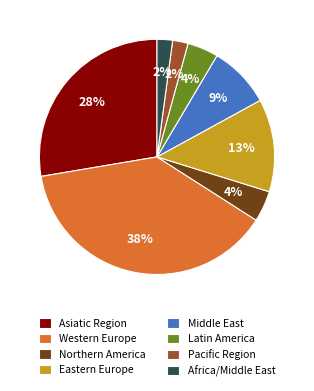

Is it true that Northern America is 4% of the pie?

True